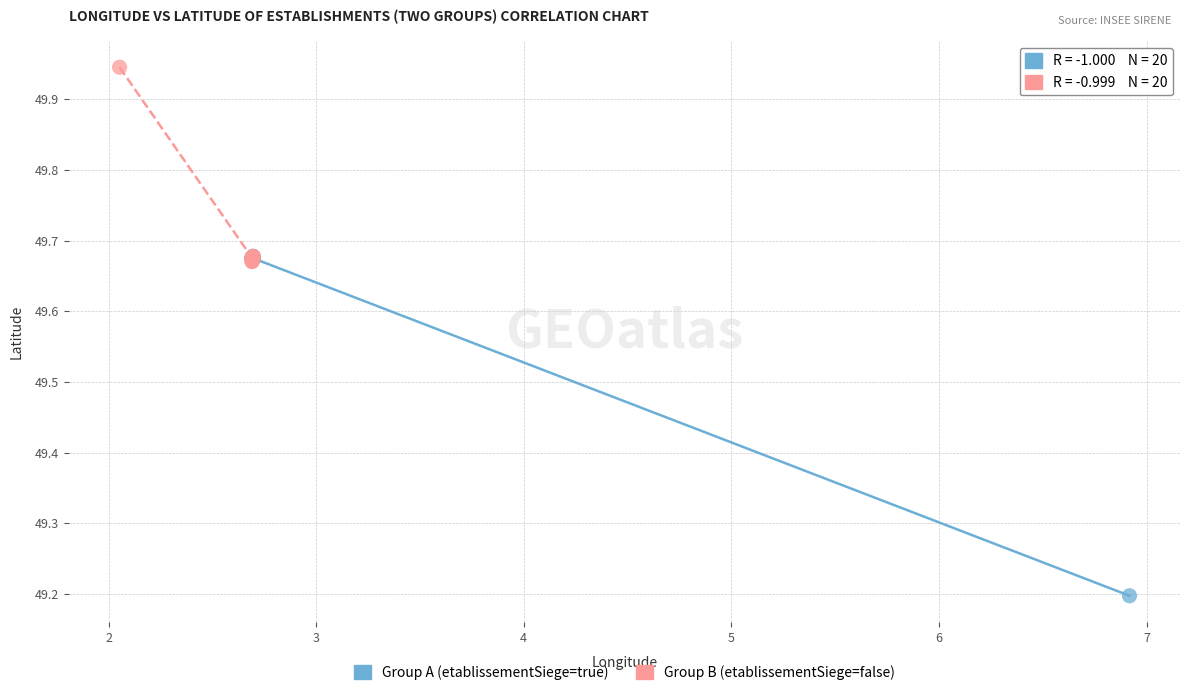

Which series contains the highest Y value?

Group B (etablissementSiege=false)